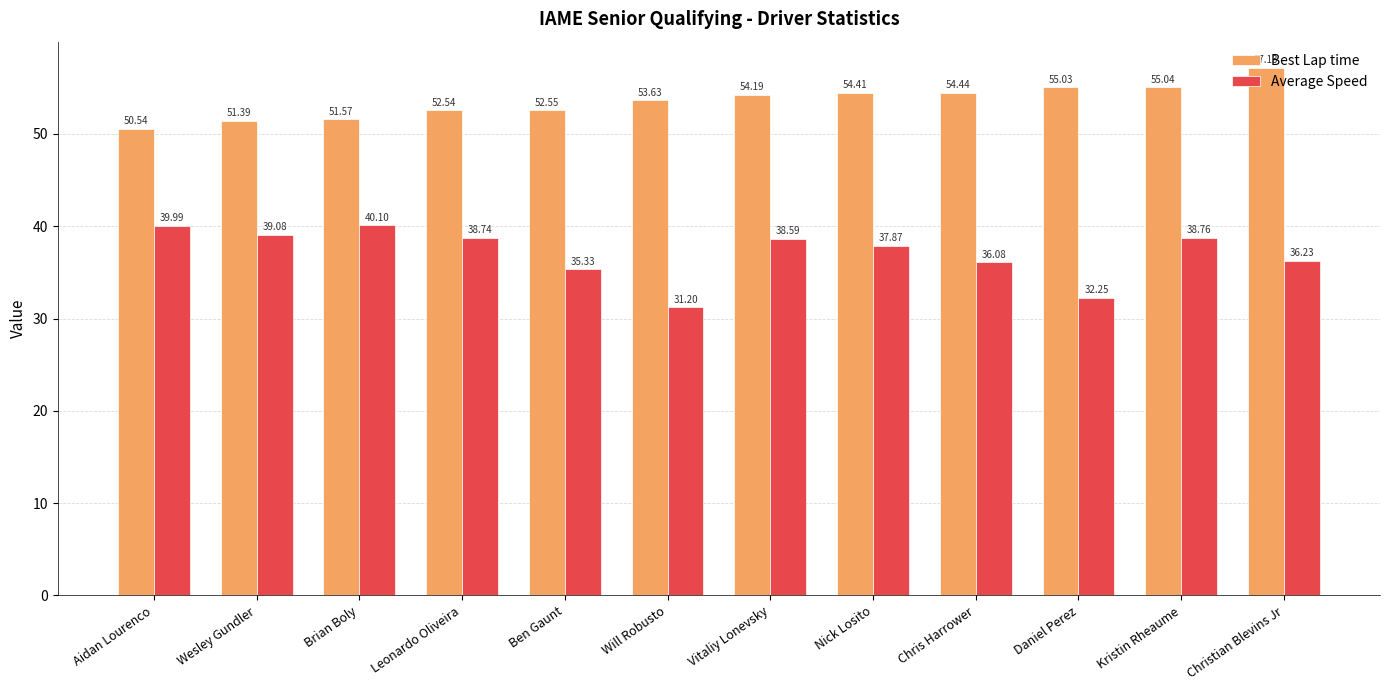

How many groups of bars are there?

12